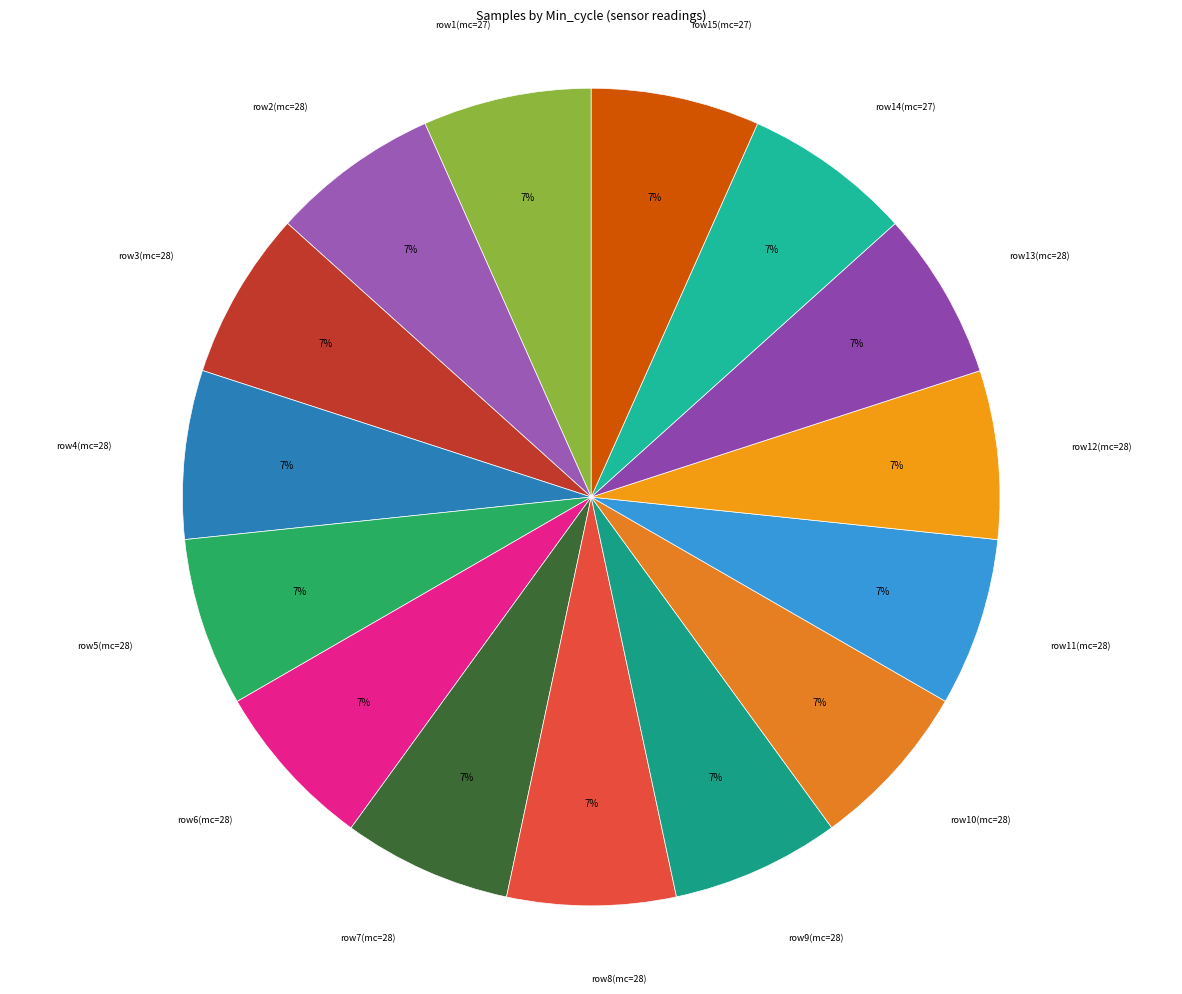

How many segments does this pie chart have?

15